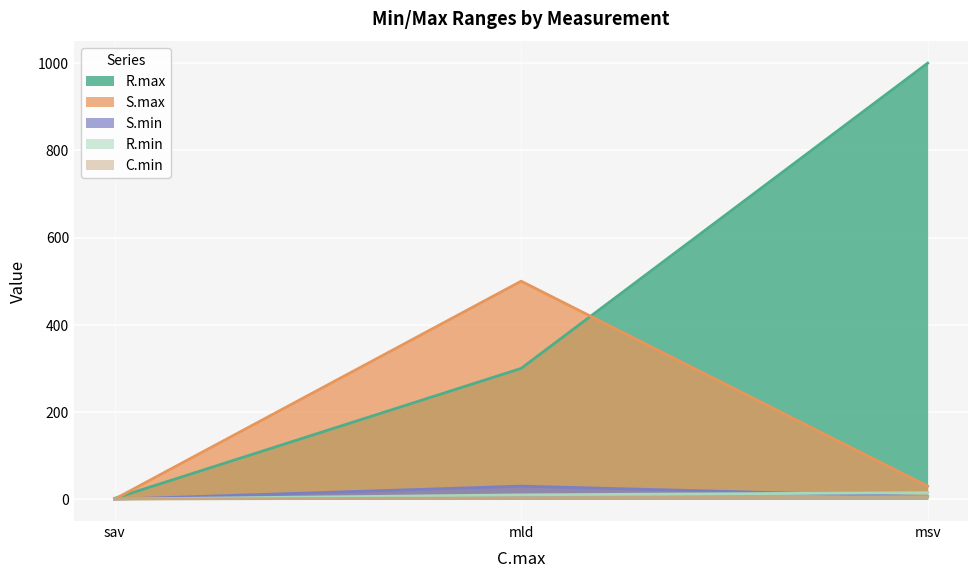

What is the sum of all S.max values?

530.3